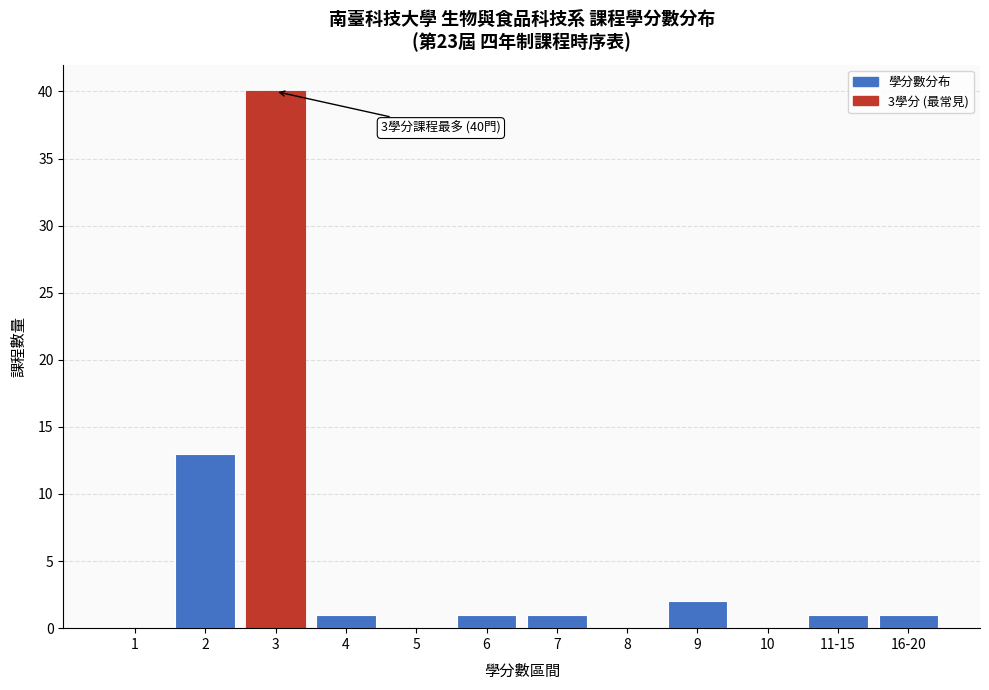

Reading left to right, extract all data points from this chart.

1=0	2=13	3=40	4=1	5=0	6=1	7=1	8=0	9=2	10=0	11-15=1	16-20=1